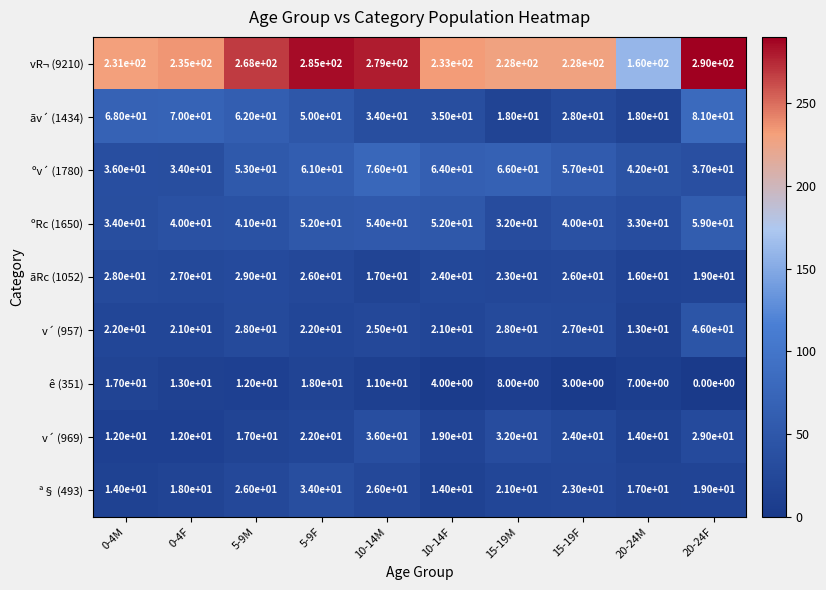

What is the difference between the maximum and minimum values in the ºRc (1650) series?

27